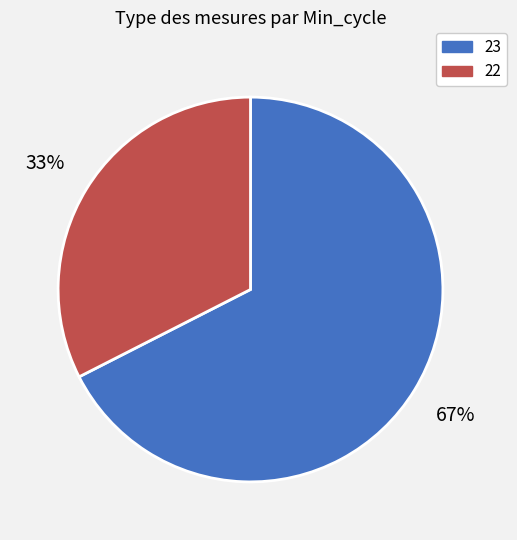

To the nearest percent, what is the average slice percentage?

50%